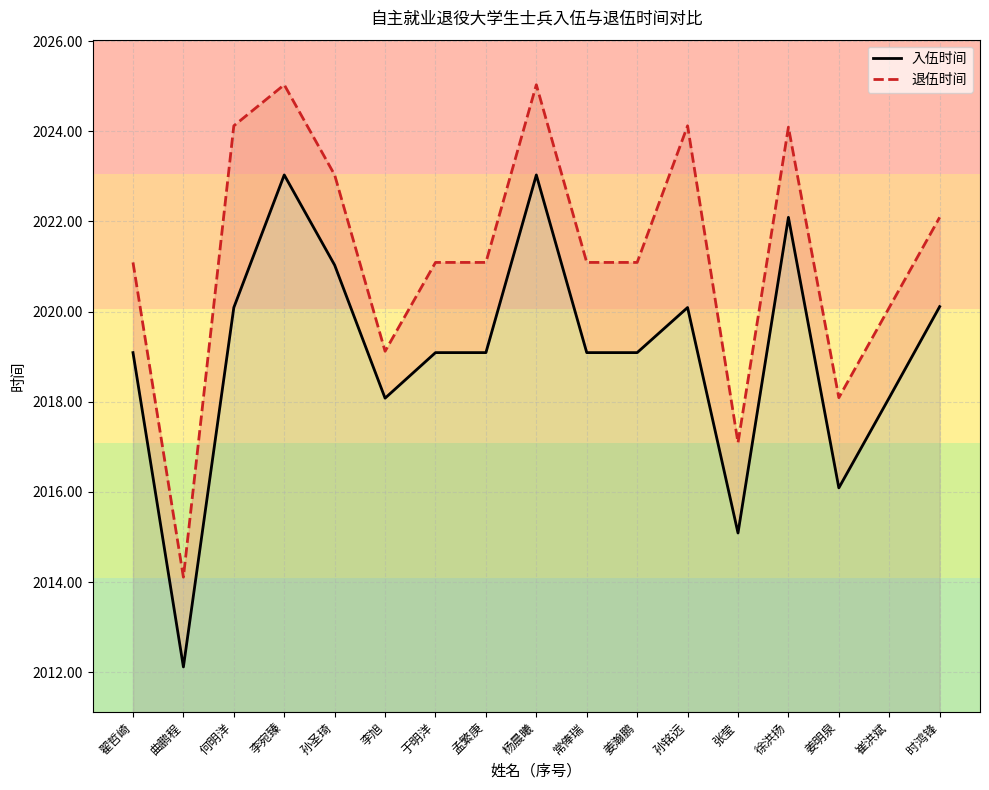

Between 常俸瑞 and 姜瀚鹏, which is larger?

常俸瑞